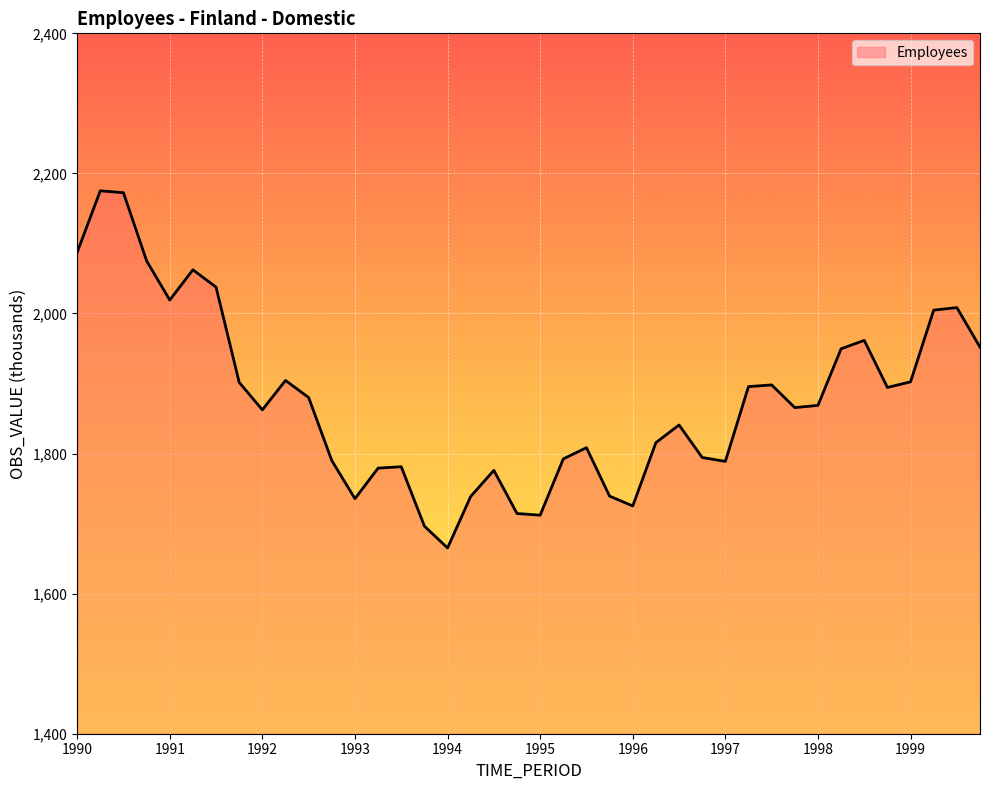

What is the difference between the maximum and minimum values?

510.0